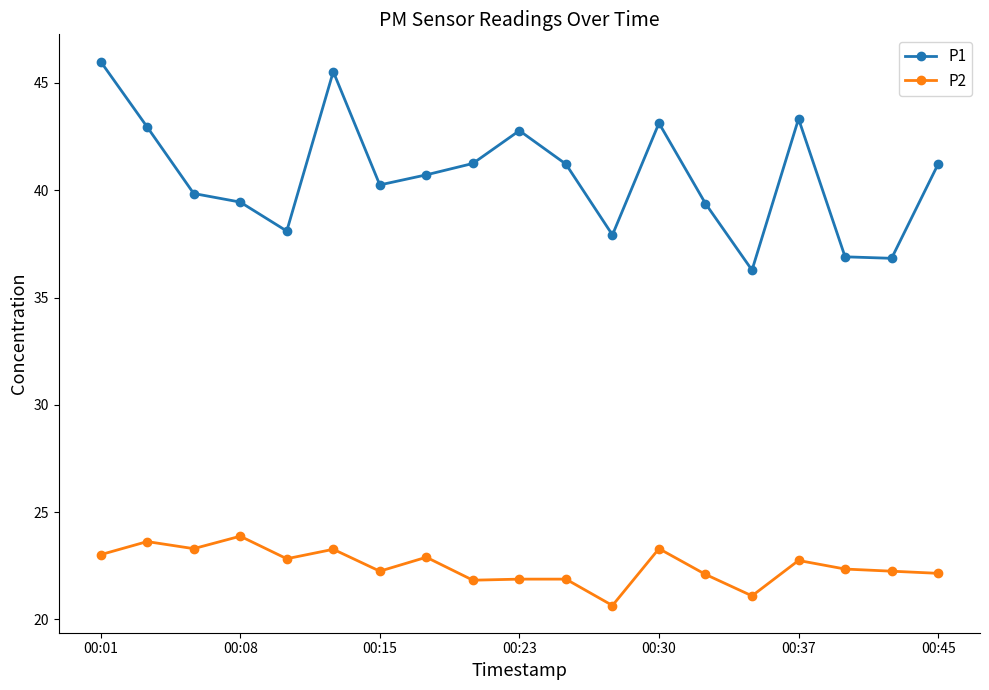

Which series has the largest range (max minus min)?

P1